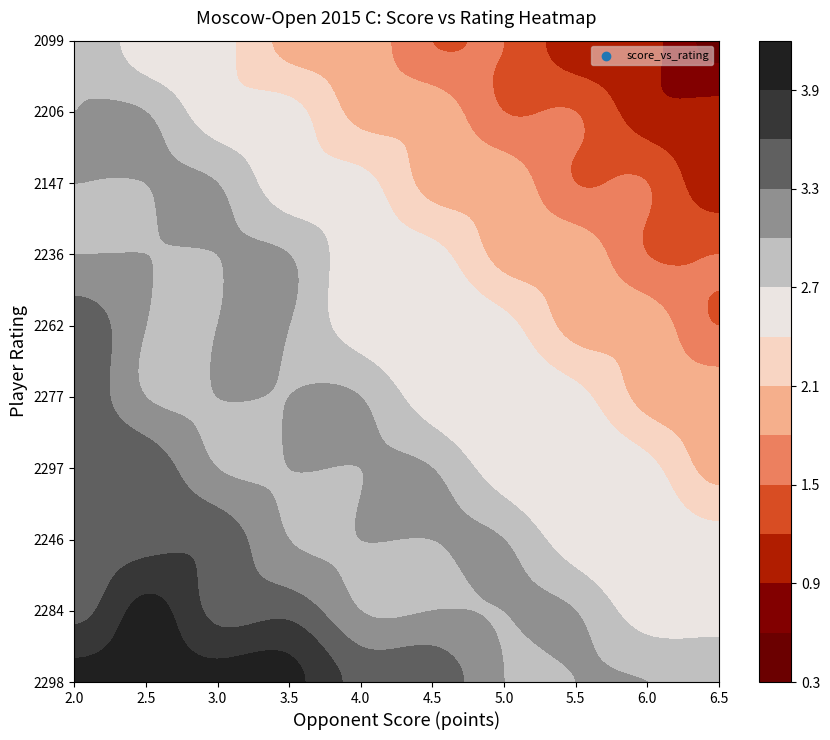

Reading left to right, extract all data points from this chart.

2.0: 4.0	3.5	3.5	3.5	3.5	3.5	3.0	3.0	3.0	3.0
2.5: 4.0	4.0	3.5	3.5	3.0	3.0	3.0	3.0	3.0	2.5
3.0: 4.0	3.5	3.5	3.0	3.0	3.0	3.0	3.0	2.5	2.5
3.5: 4.0	3.5	3.0	3.0	3.0	3.0	3.0	2.5	2.5	2.0
4.0: 3.5	3.0	3.0	3.0	3.0	2.5	2.5	2.5	2.0	2.0
4.5: 3.5	3.0	3.0	3.0	2.5	2.5	2.5	2.0	2.0	1.5
5.0: 3.0	3.0	3.0	2.5	2.5	2.5	2.0	2.0	1.5	1.5
5.5: 3.0	3.0	2.5	2.5	2.5	2.0	2.0	1.5	1.5	1.0
6.0: 3.0	2.5	2.5	2.5	2.0	2.0	1.5	1.5	1.0	1.0
6.5: 3.0	2.5	2.5	2.0	2.0	1.5	1.5	1.0	1.0	0.5